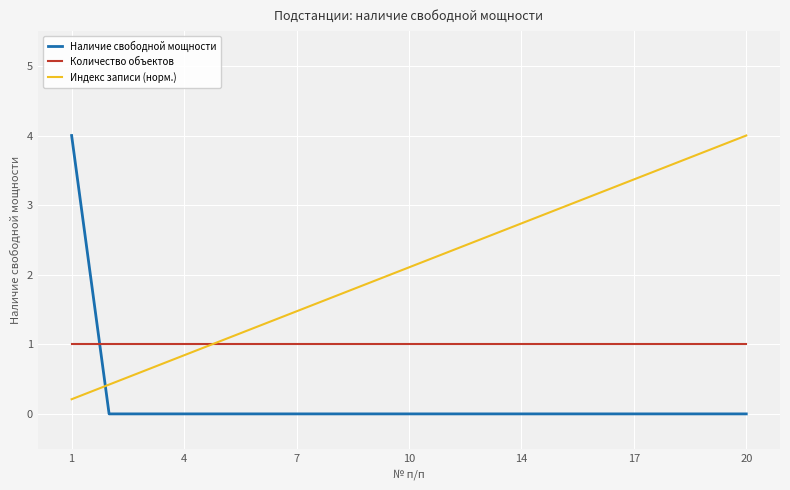

At how many categories does at least one series exceed 2?

11